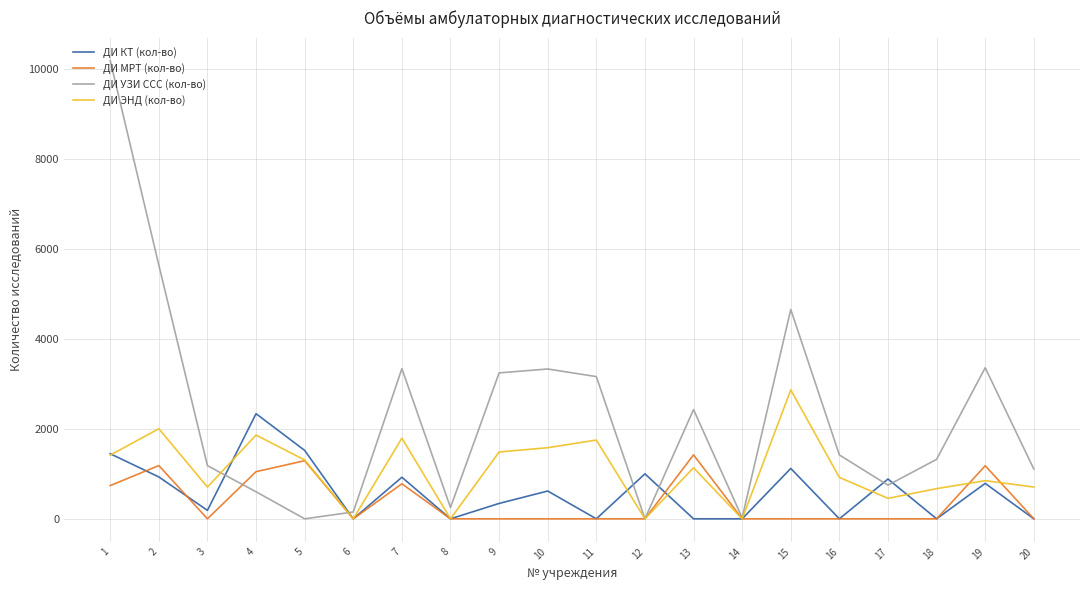

Which series has the widest spread of values?

ДИ УЗИ ССС (кол-во)